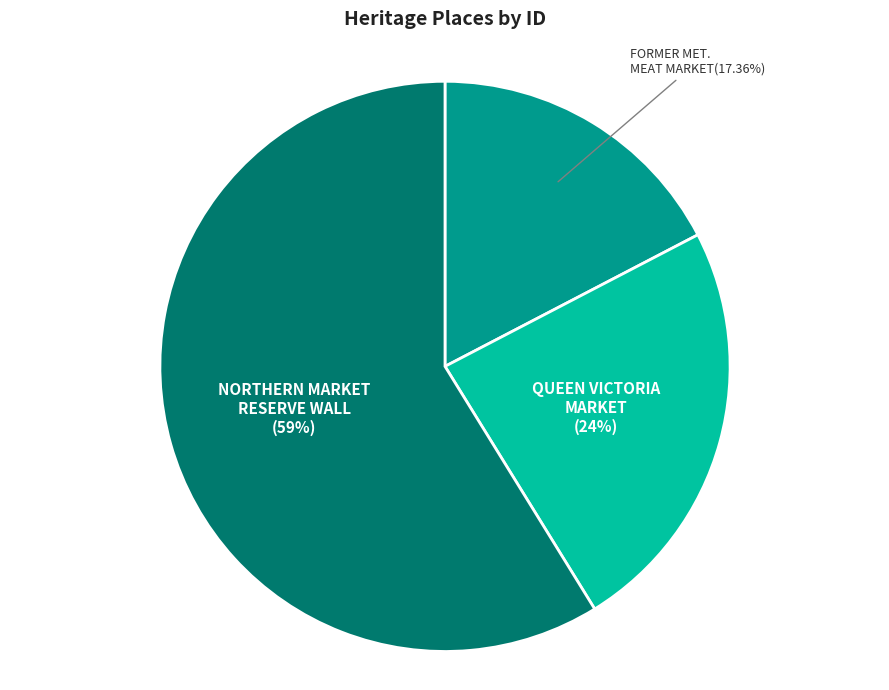

Does any single category account for the majority?

Yes